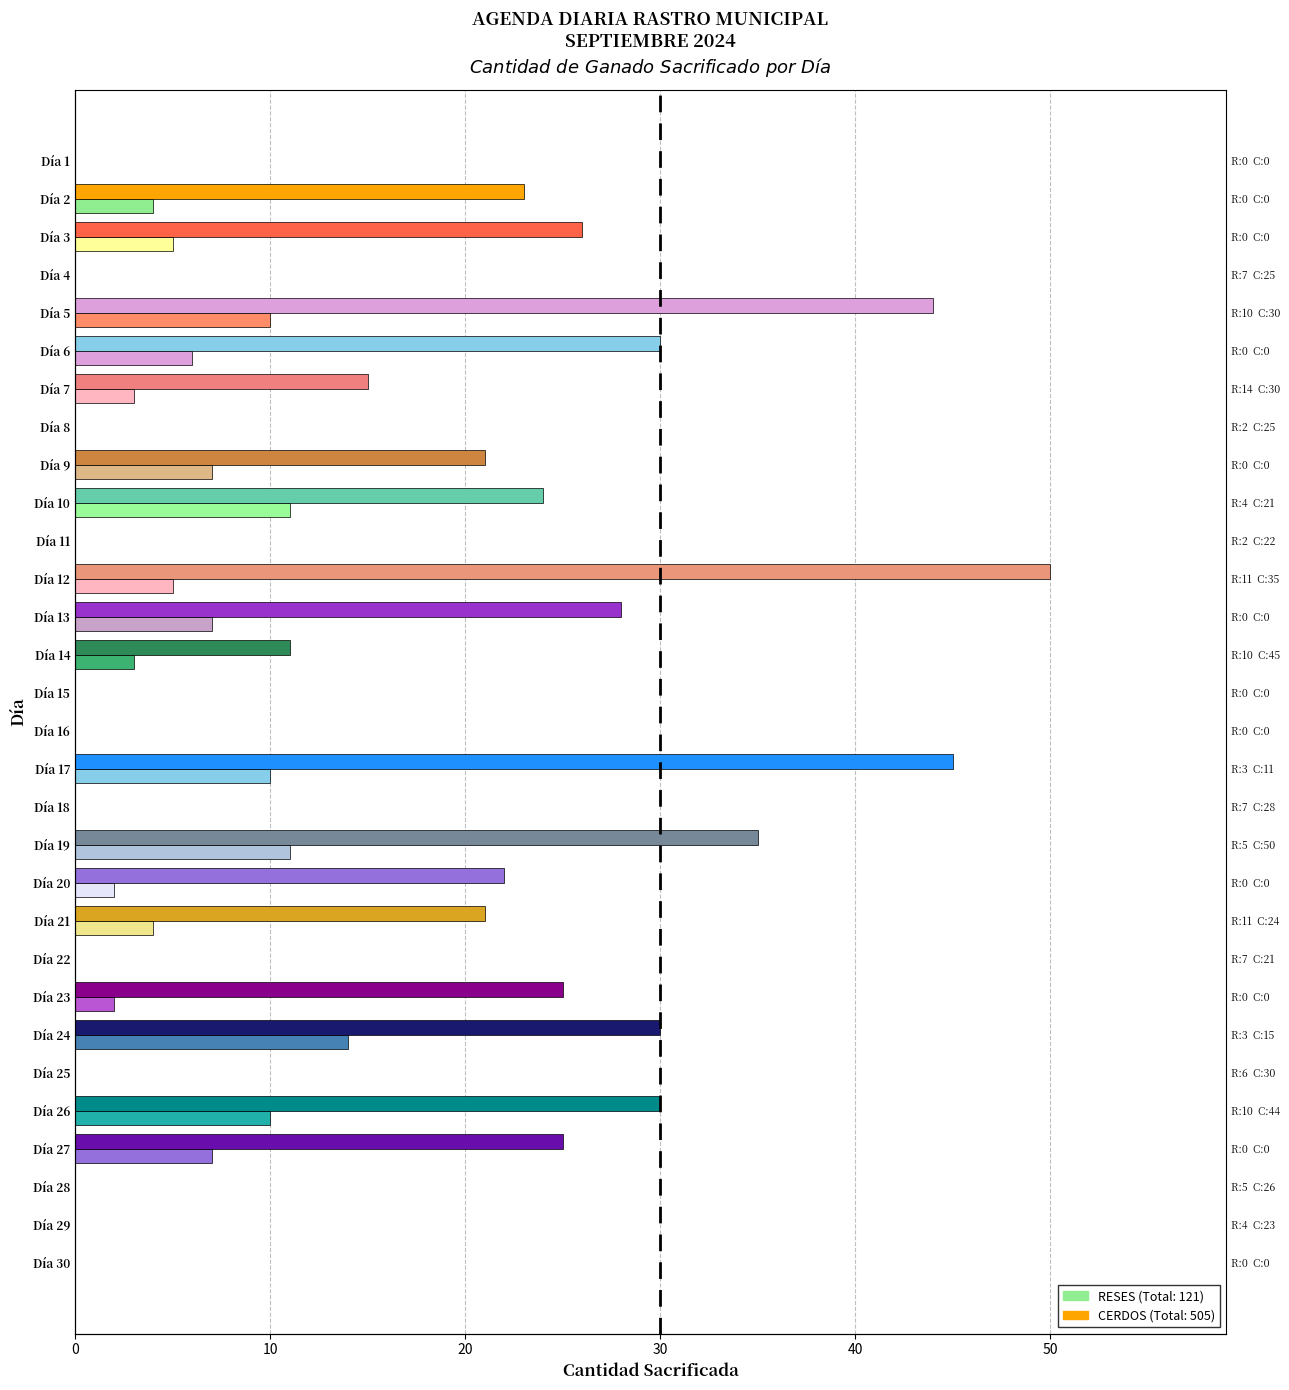

Which has a higher value, Día 17 or Día 29?

Día 17